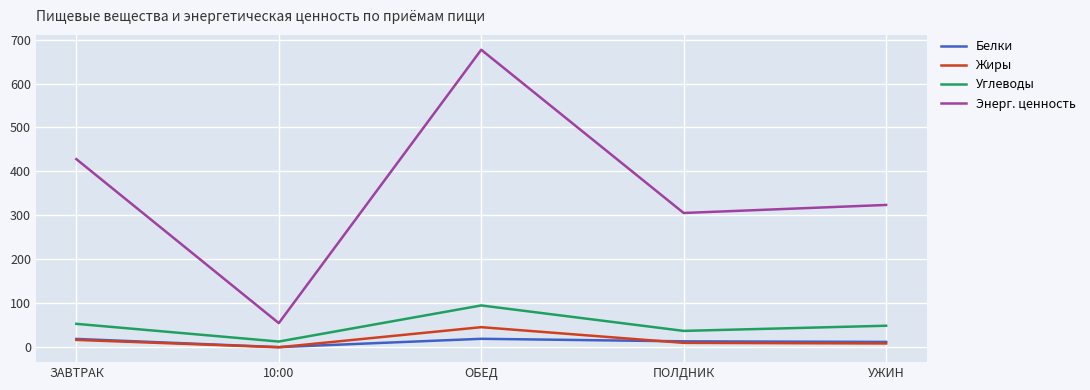

What is the sum of the Энерг. ценность values at УЖИН and 10:00?

378.8